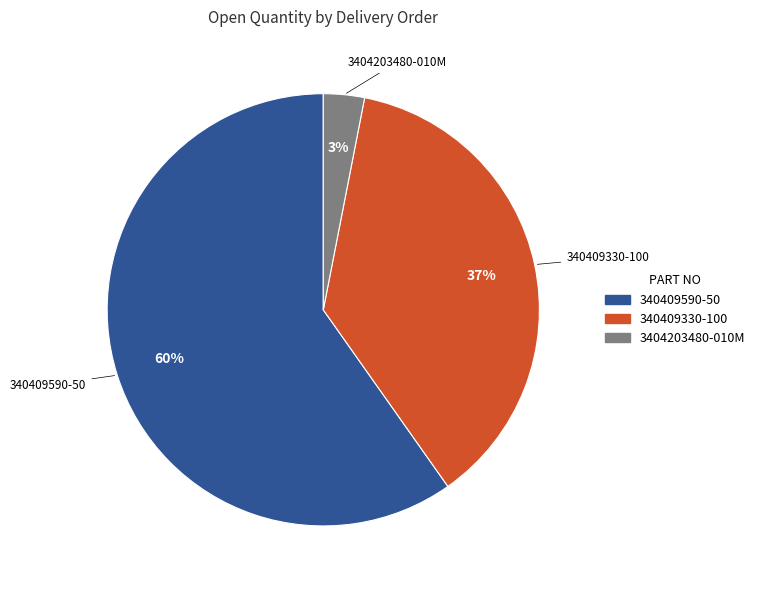

How many segments does this pie chart have?

3